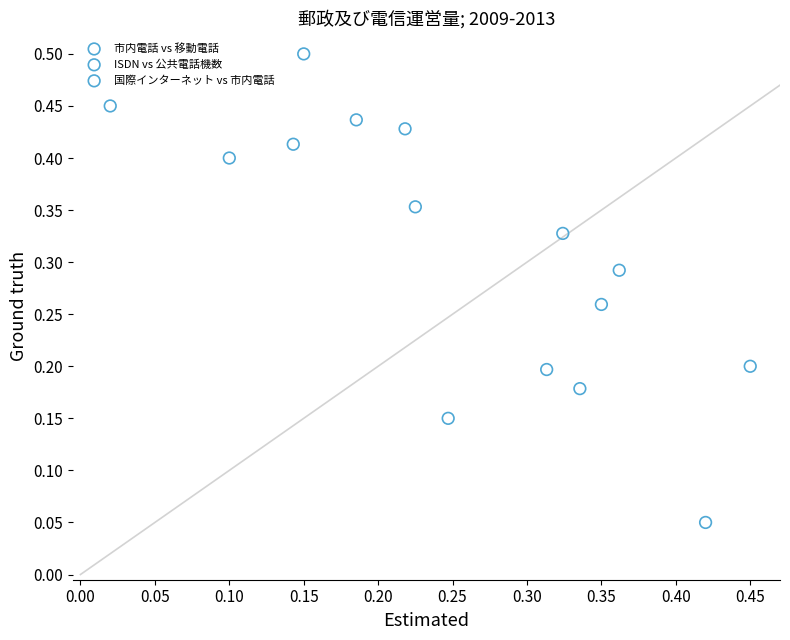

Which series contains the lowest Y value?

市内電話 vs 移動電話